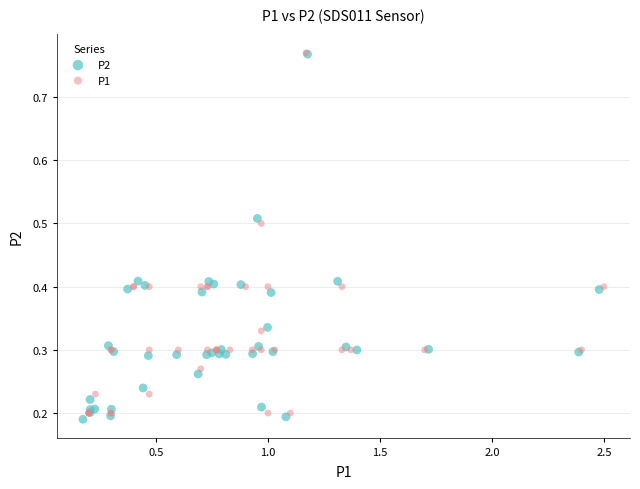

Which series has the widest spread of Y values?

P2